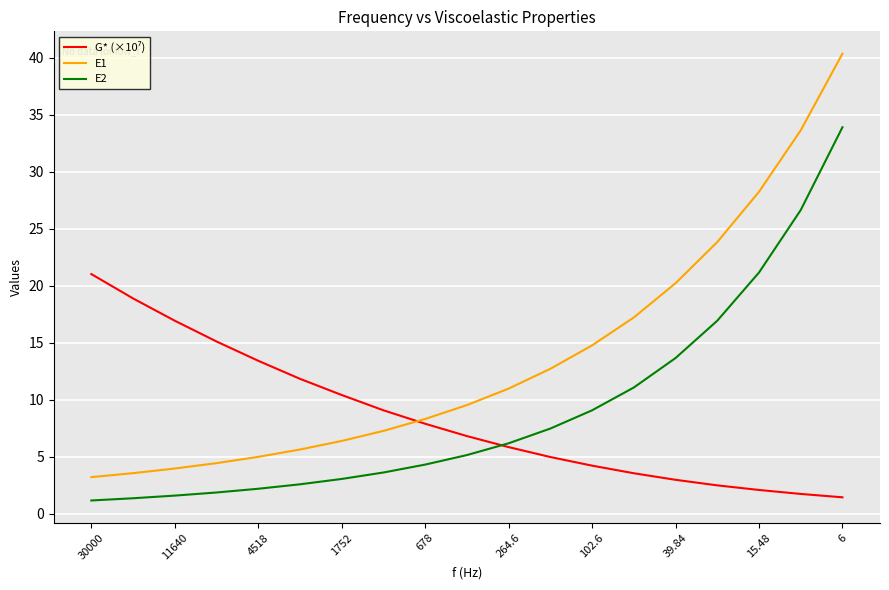

What is the maximum value for E1?

40.4